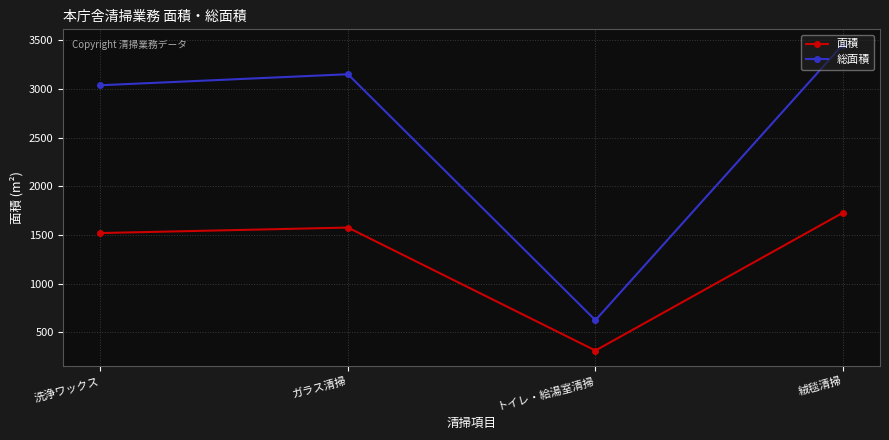

How many lines are shown in the chart?

2